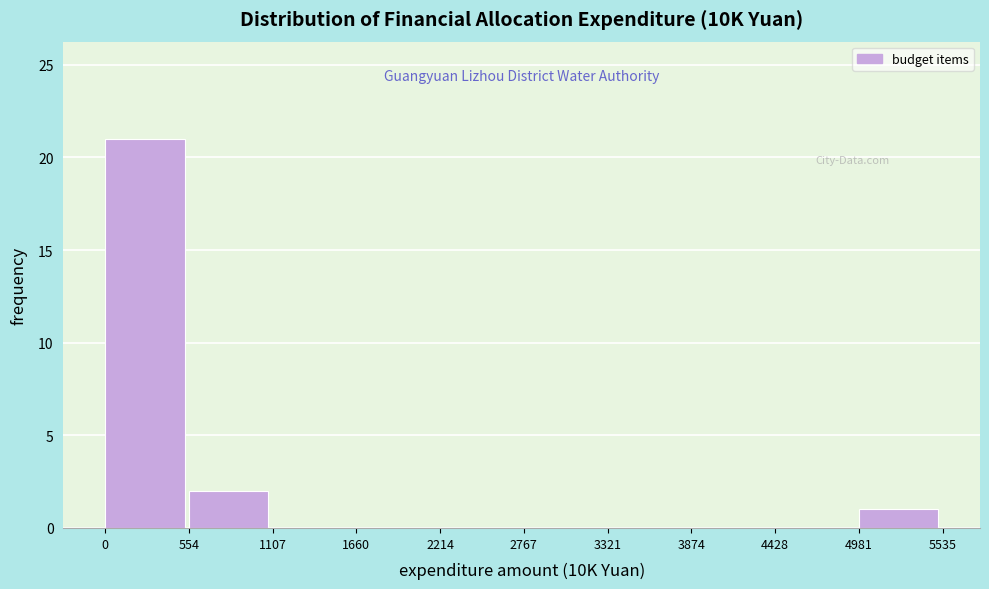

How tall is the bar that spans 0 to 554 on the x-axis? The values are not printed on the chart, so give them approximately, as read against the axis.

21